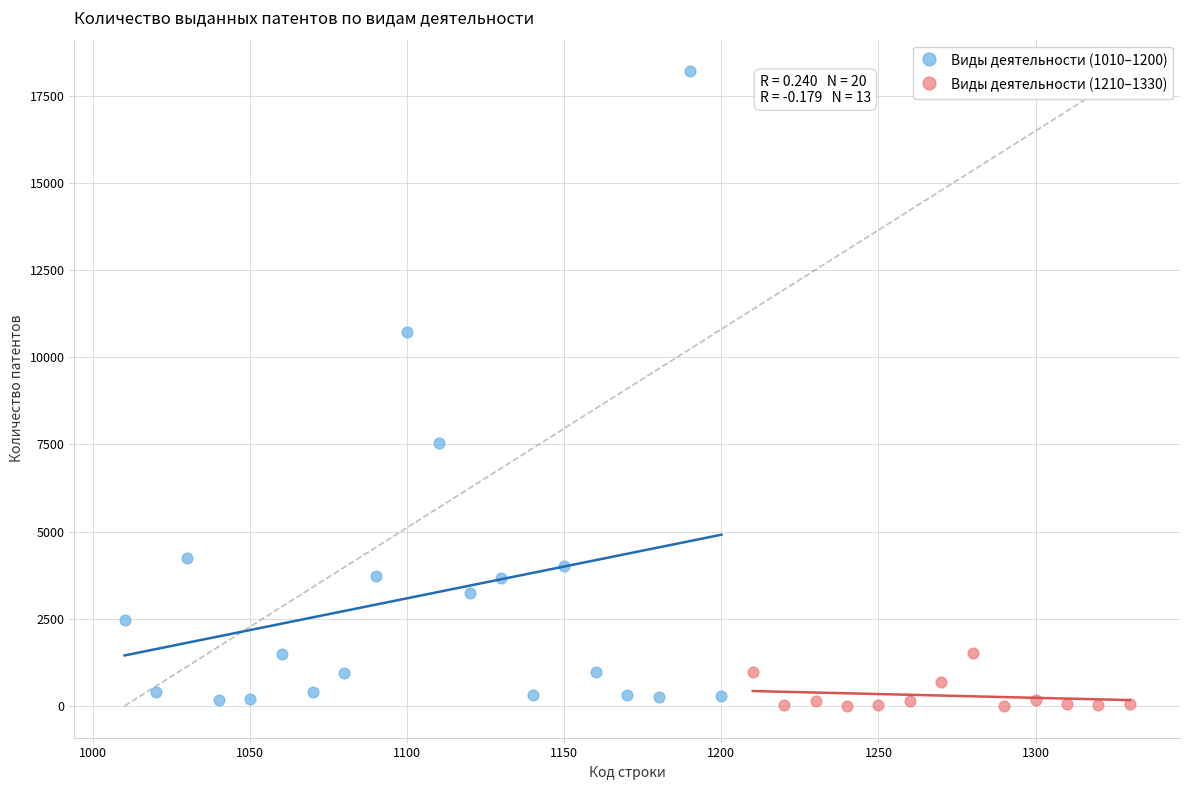

Which series reaches the maximum Y coordinate?

Виды деятельности (1010–1200)